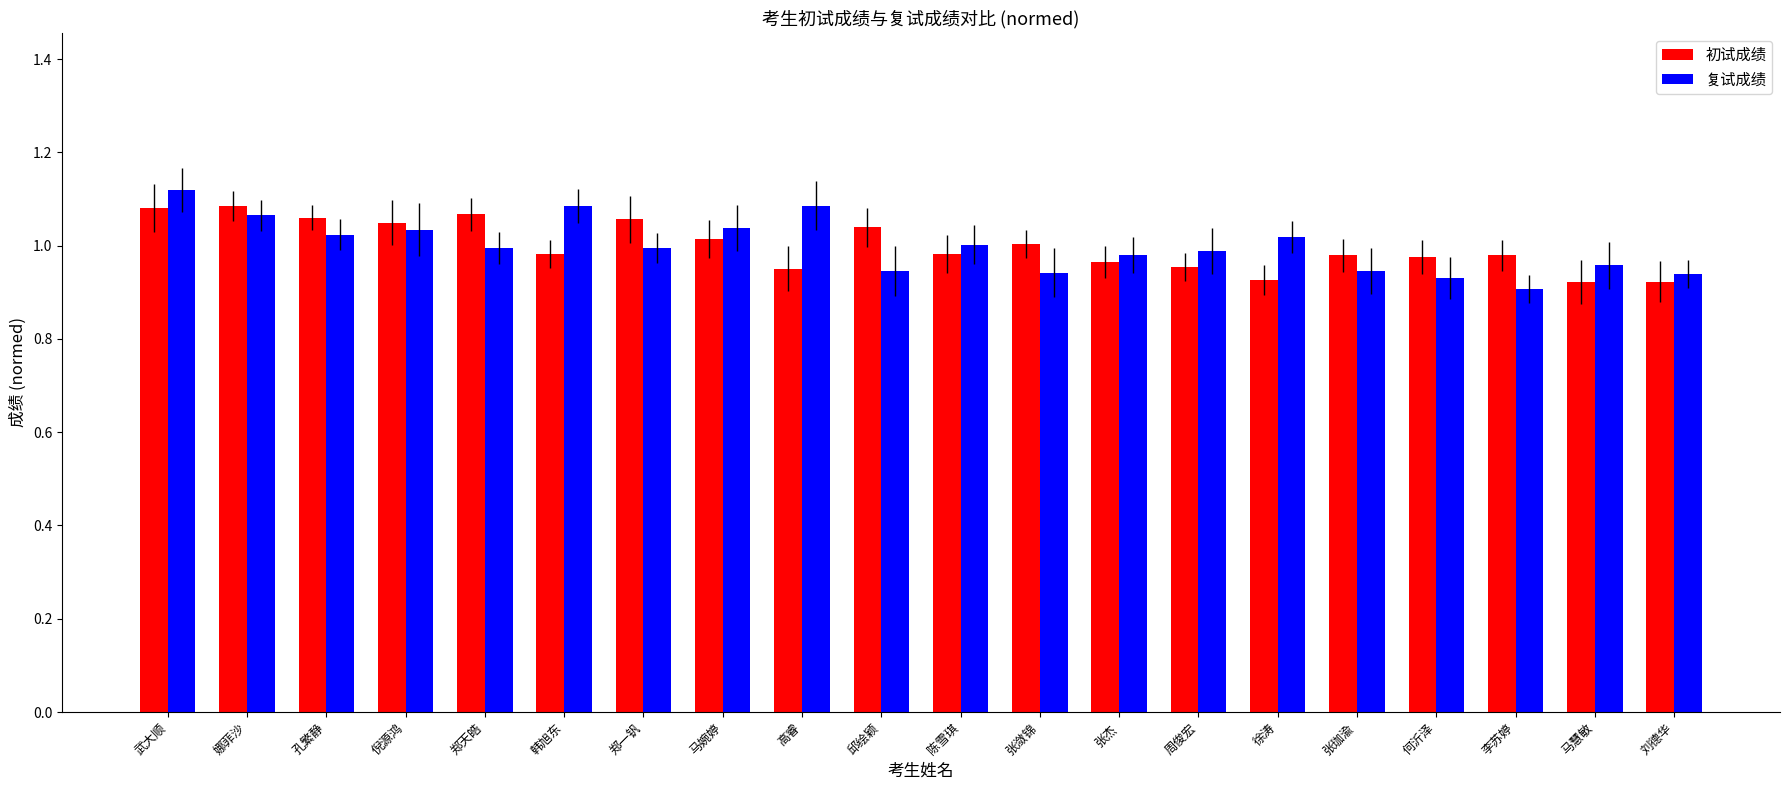

What is the sum of the 复试成绩 values at 徐涛 and 倪源鸿?

2.1